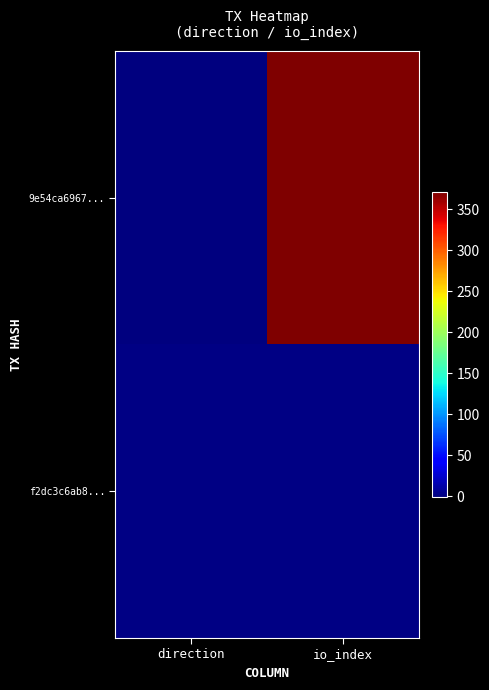

At io_index, list the series in order from largest to smallest.

9e54ca6967..., f2dc3c6ab8...